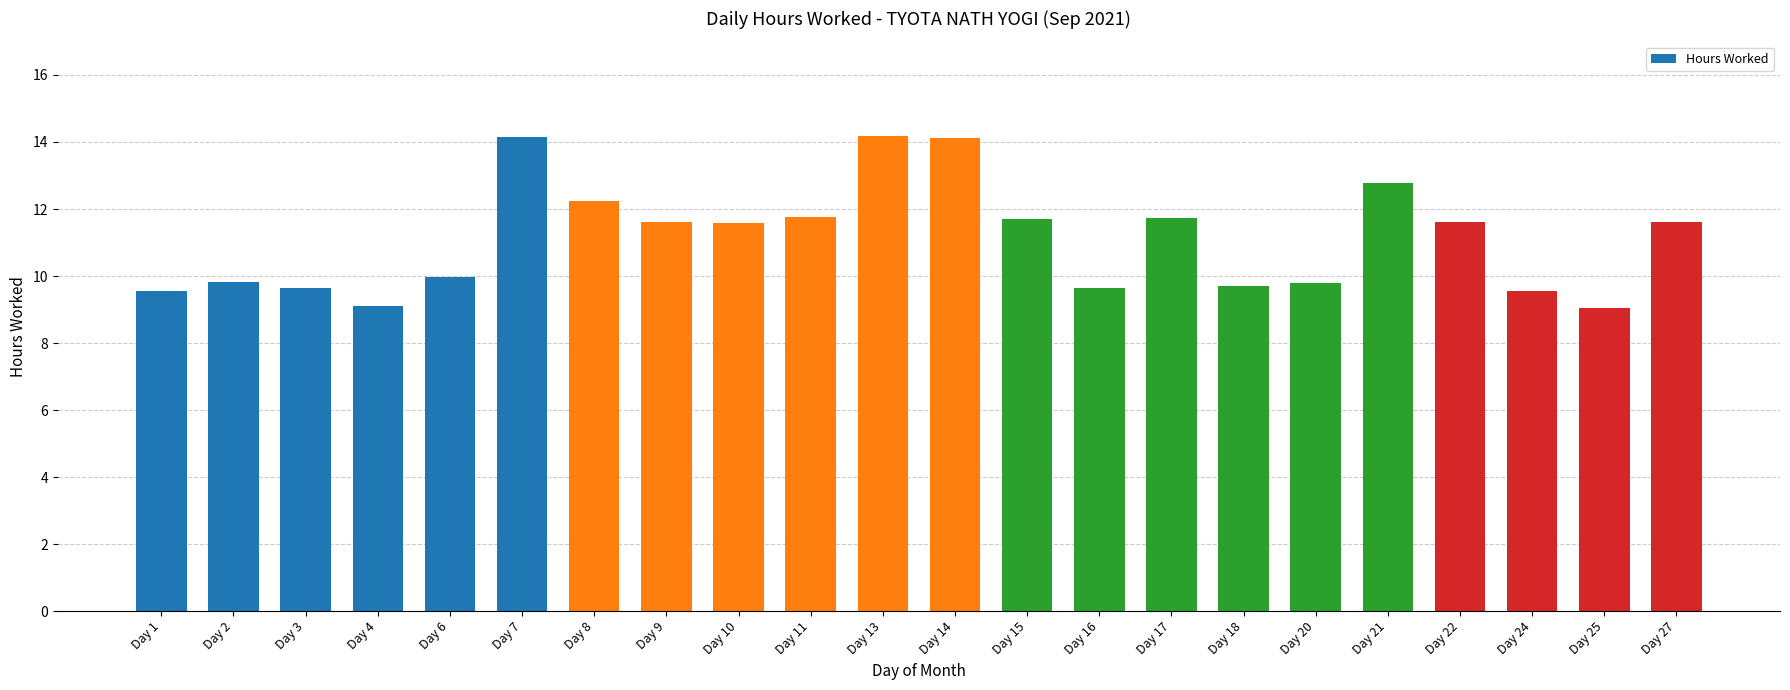

What is the difference between the maximum and minimum values?

5.1